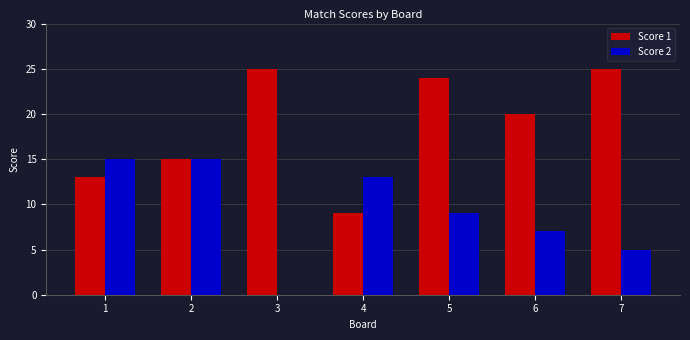

How many series are shown in this chart?

2